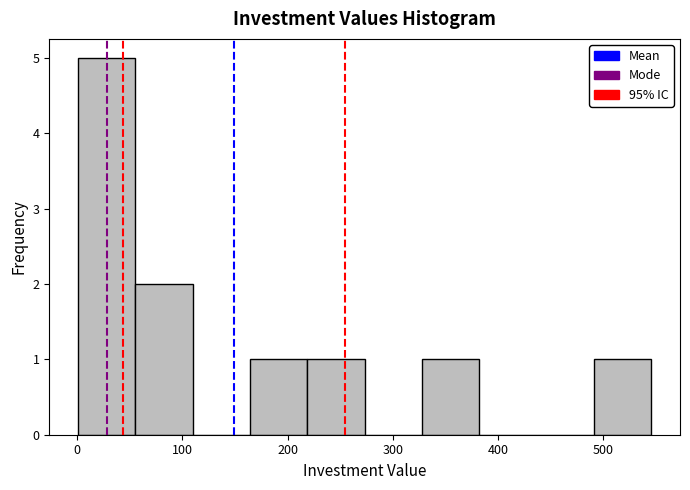

What is the height of the bar covering 0 to 60 on the x-axis? Neither the bar edges nor the heights are printed on the chart, so give them approximately, as read against the axes.

5